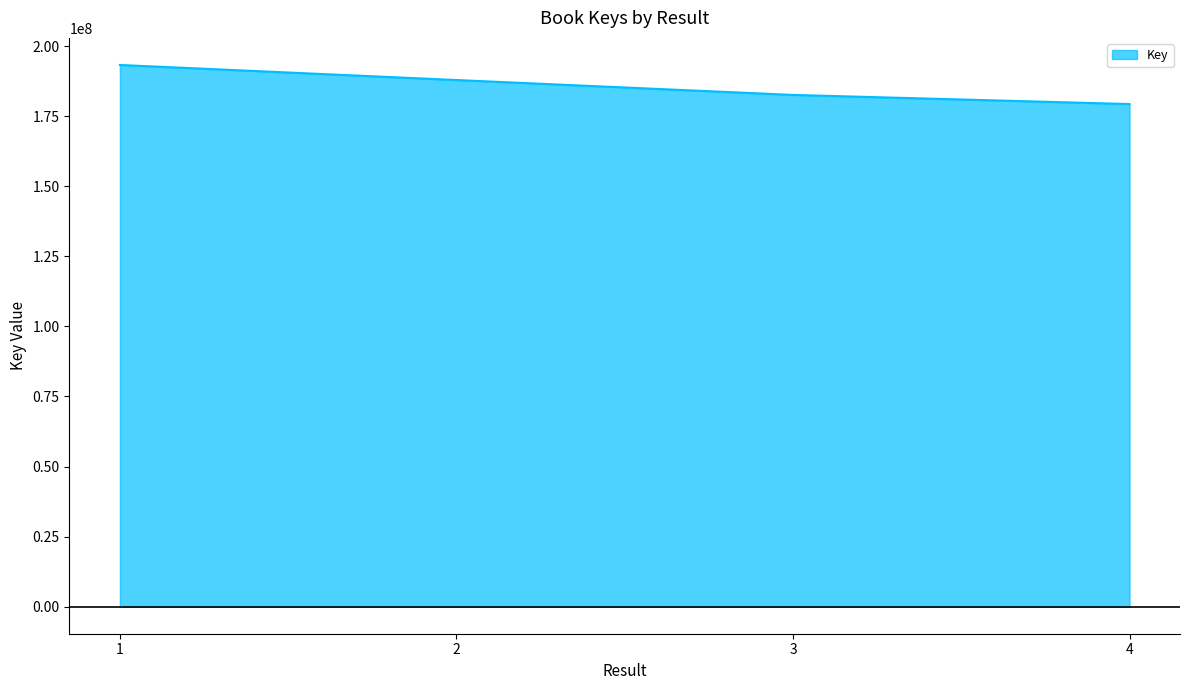

How many series are shown in this chart?

1